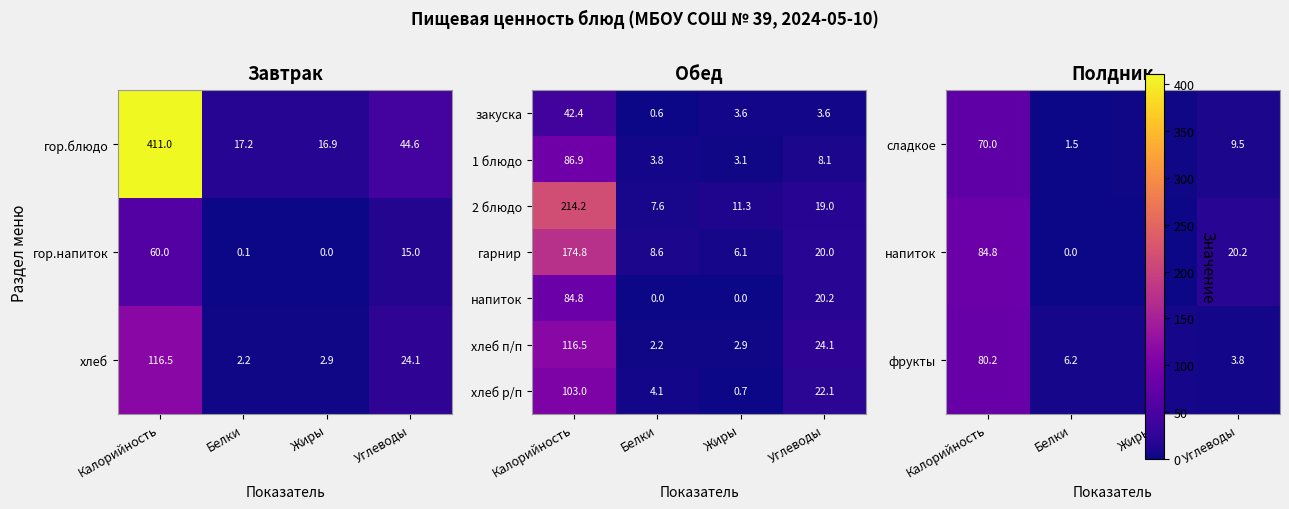

Count the number of categories in the chart.

4